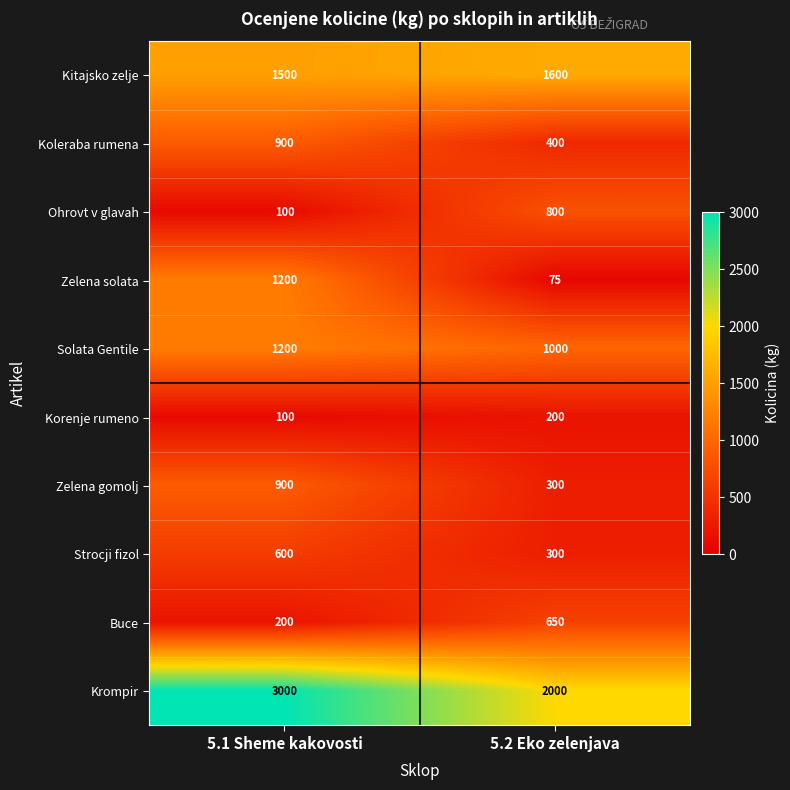

At how many categories does at least one series exceed 2152?

1